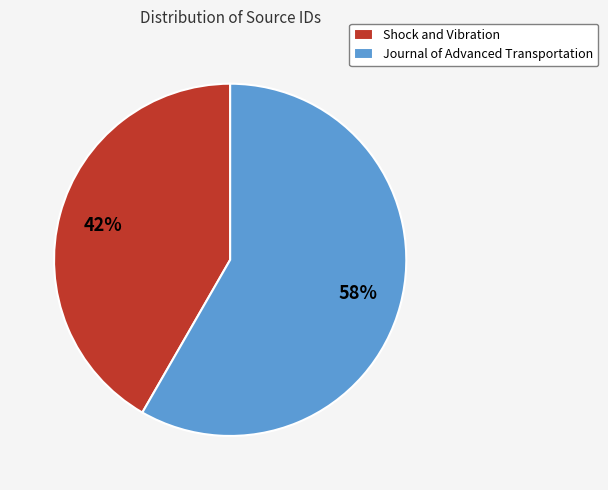

How many segments does this pie chart have?

2